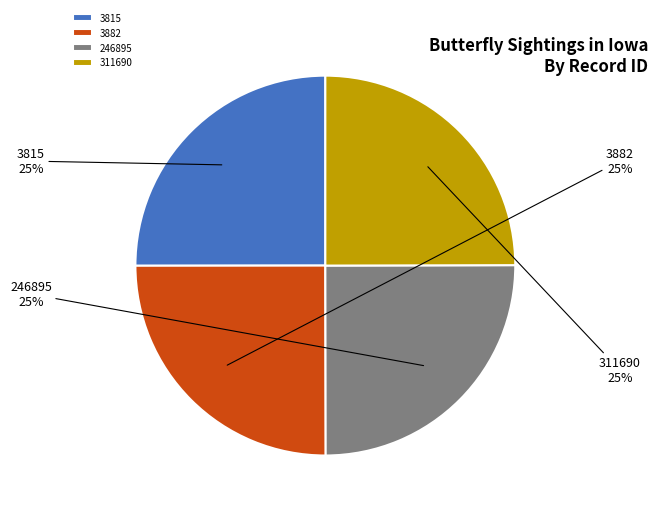

To the nearest percent, what is the combined percentage of 311690 and 3882?

50%